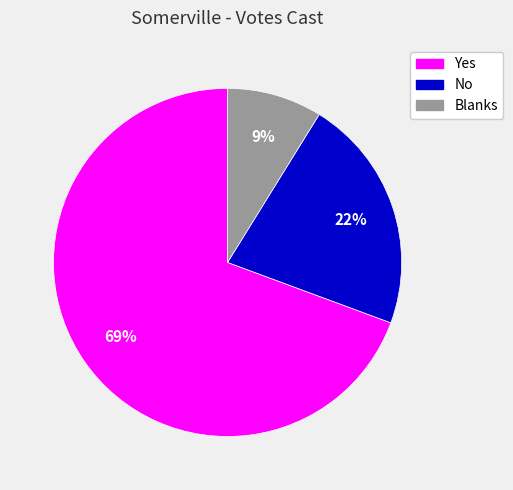

How many segments does this pie chart have?

3